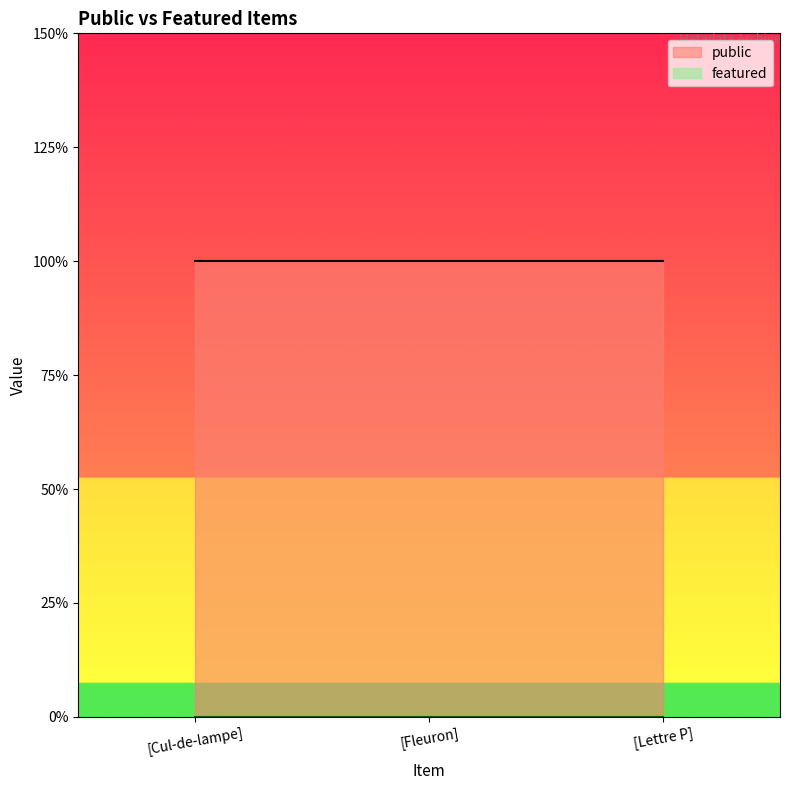

At which category is the sum across all series the highest?

[Cul-de-lampe]